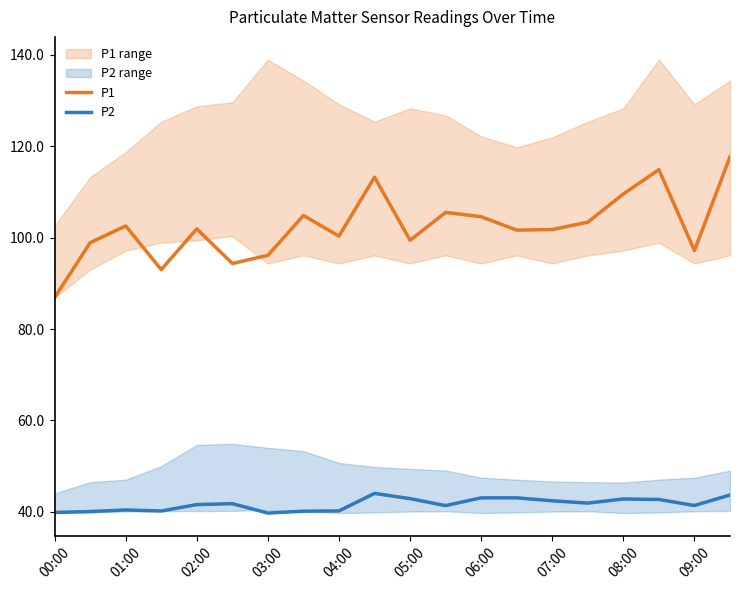

Where does the P2 series first go above 41?

02:00